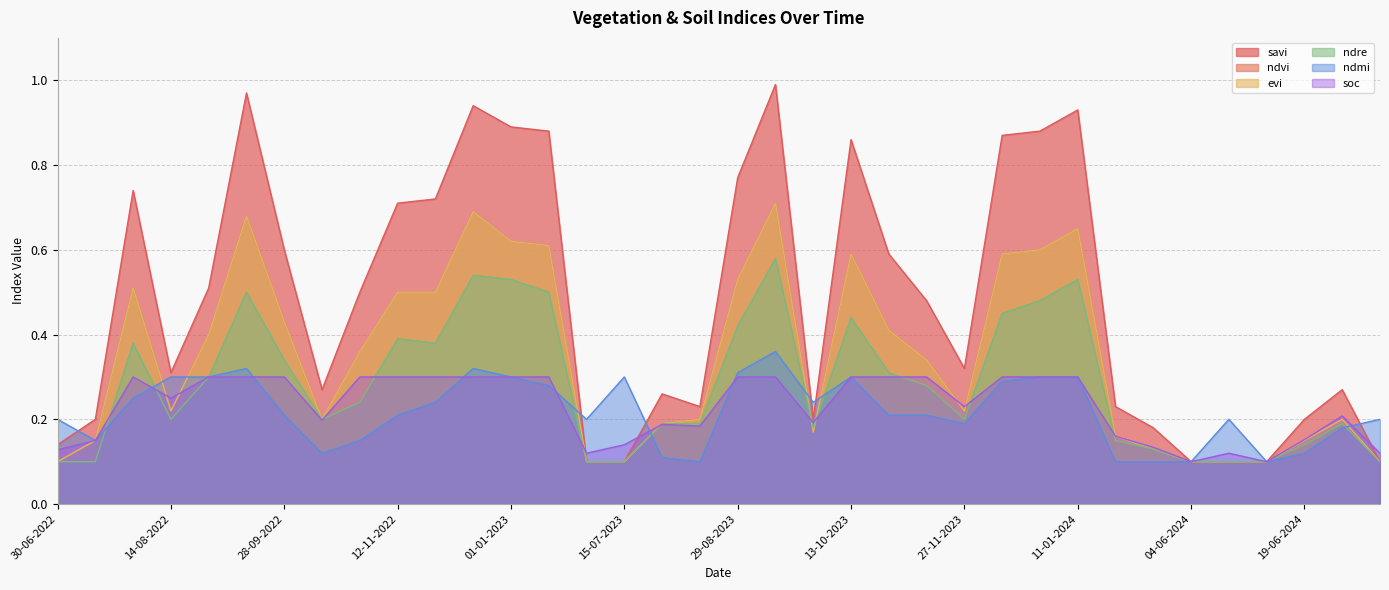

Count the soc values in the range 0 to 1.

36